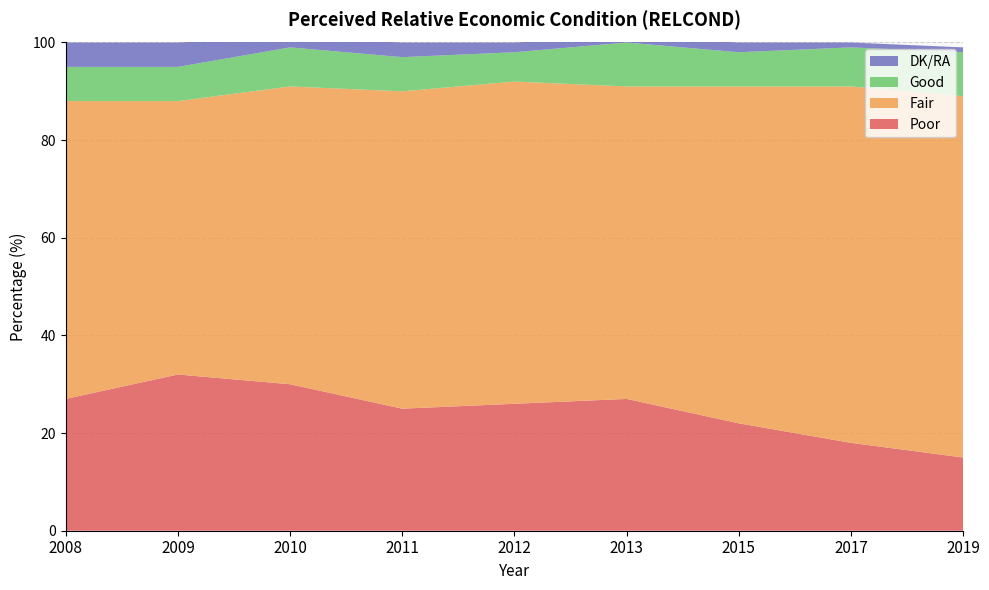

Reading left to right, transcribe all the data shown in this chart.

Poor: 2008=27	2009=32	2010=30	2011=25	2012=26	2013=27	2015=22	2017=18	2019=15
Fair: 2008=61	2009=56	2010=61	2011=65	2012=66	2013=64	2015=69	2017=73	2019=74
Good: 2008=7	2009=7	2010=8	2011=7	2012=6	2013=9	2015=7	2017=8	2019=9
DK/RA: 2008=5	2009=5	2010=2	2011=3	2012=2	2013=1	2015=2	2017=1	2019=1